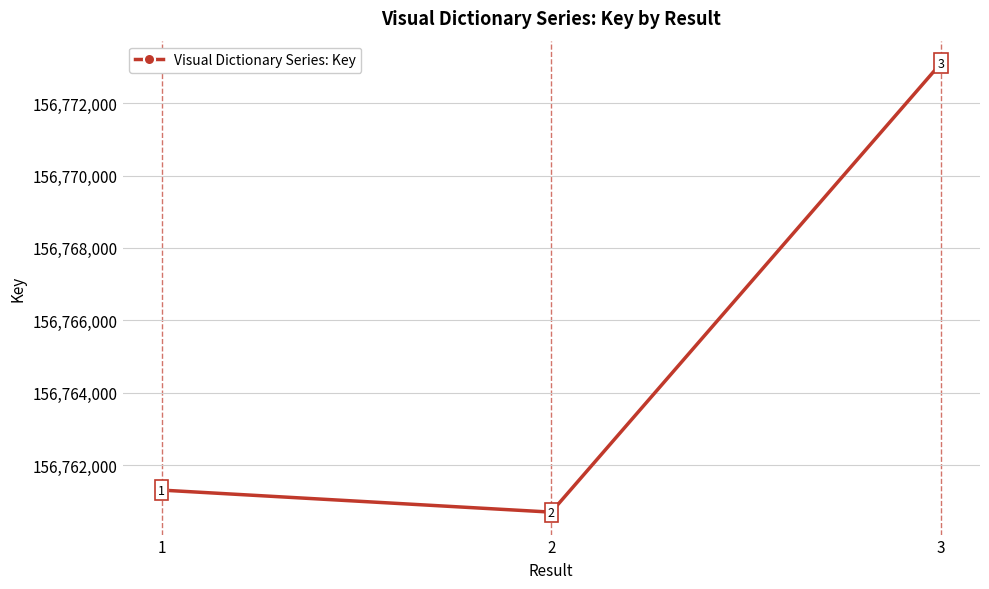

How many data points are less than 156761307?

1